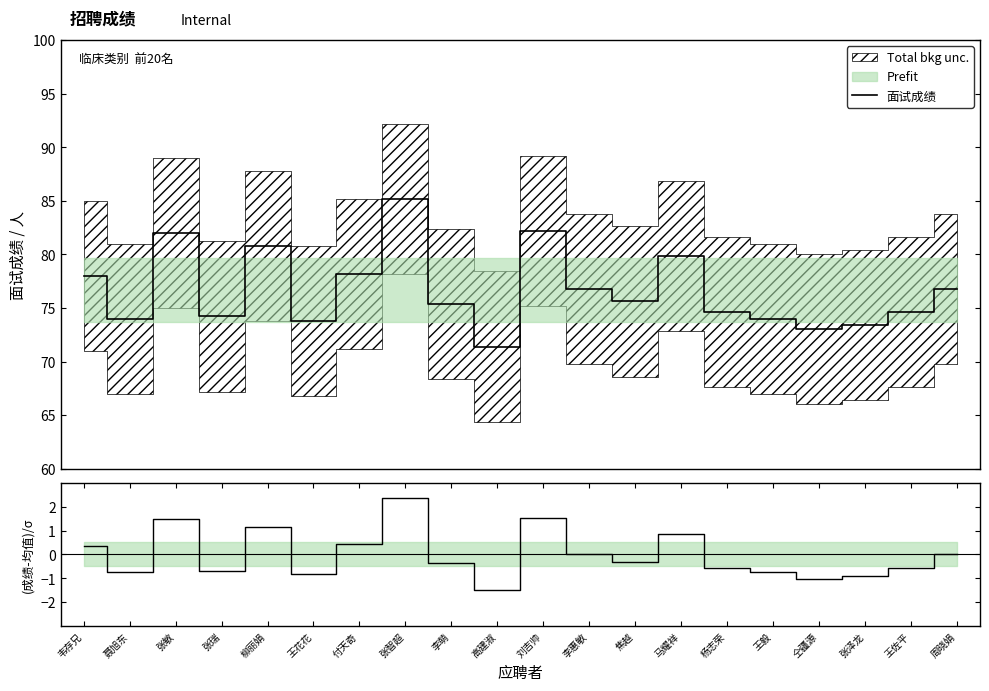

Does the chart display data point markers on the line(s)?

No